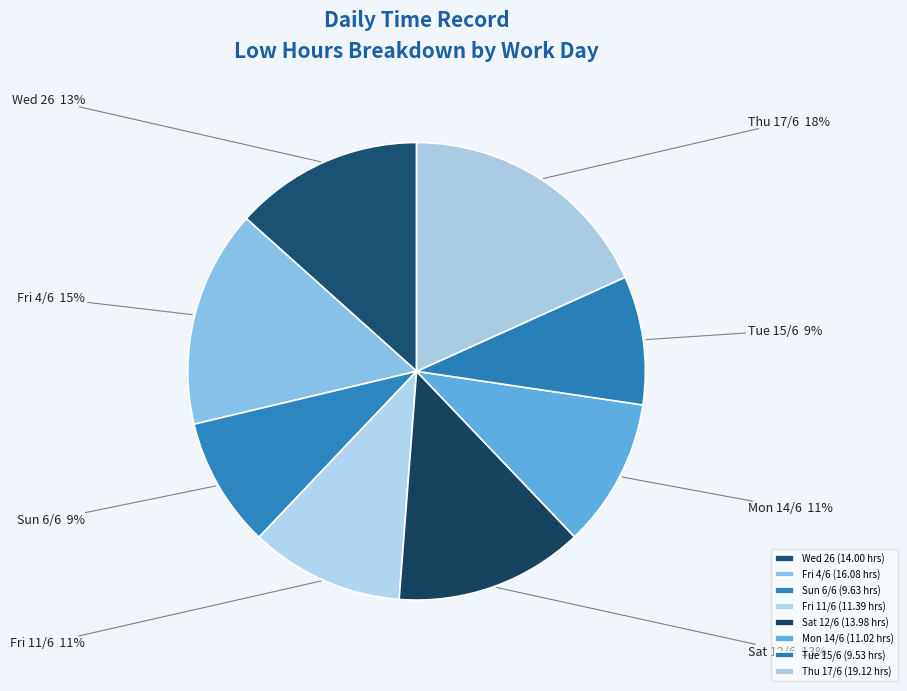

Count the number of slices in the pie.

8